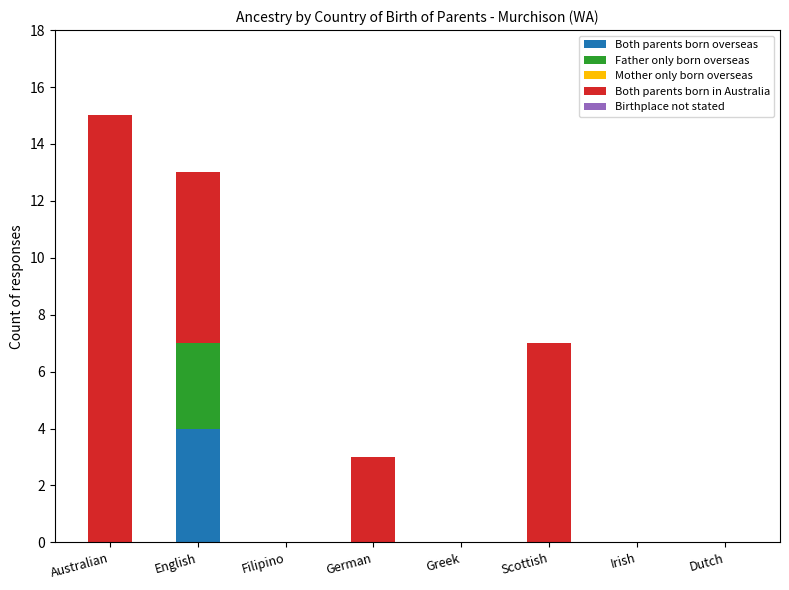

Are the bars grouped side by side (vs. stacked)?

No